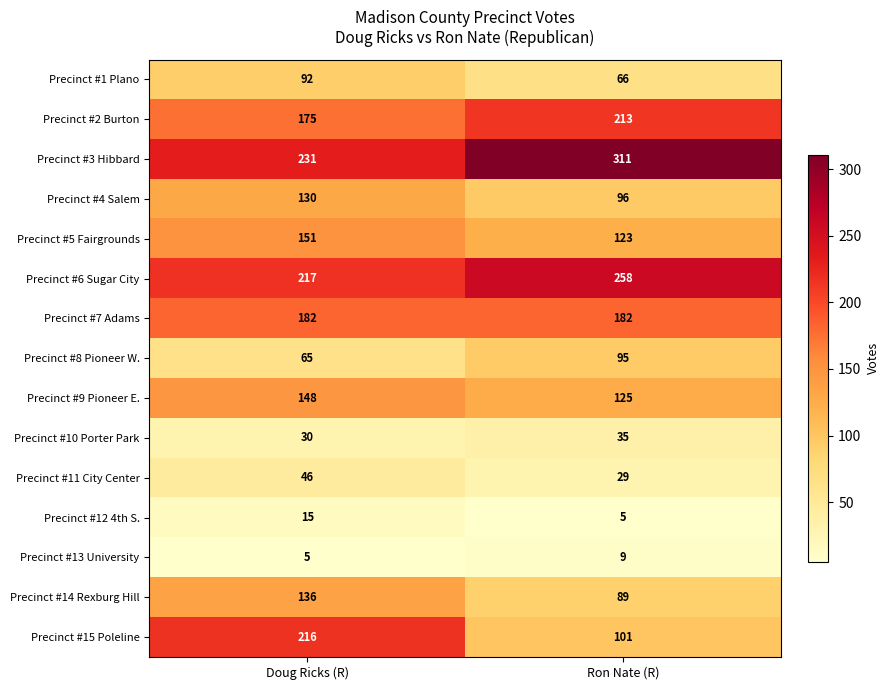

What is the maximum value for Precinct #4 Salem?

130